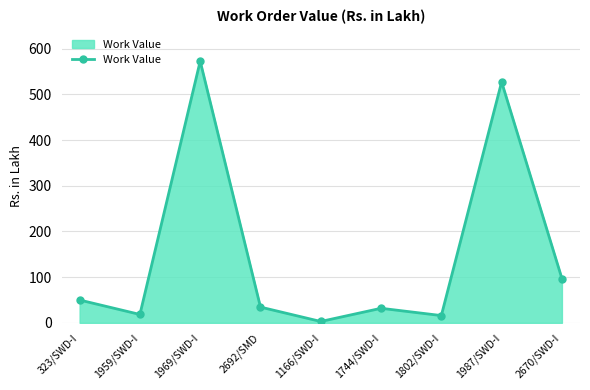

Count the number of data series in this chart.

1